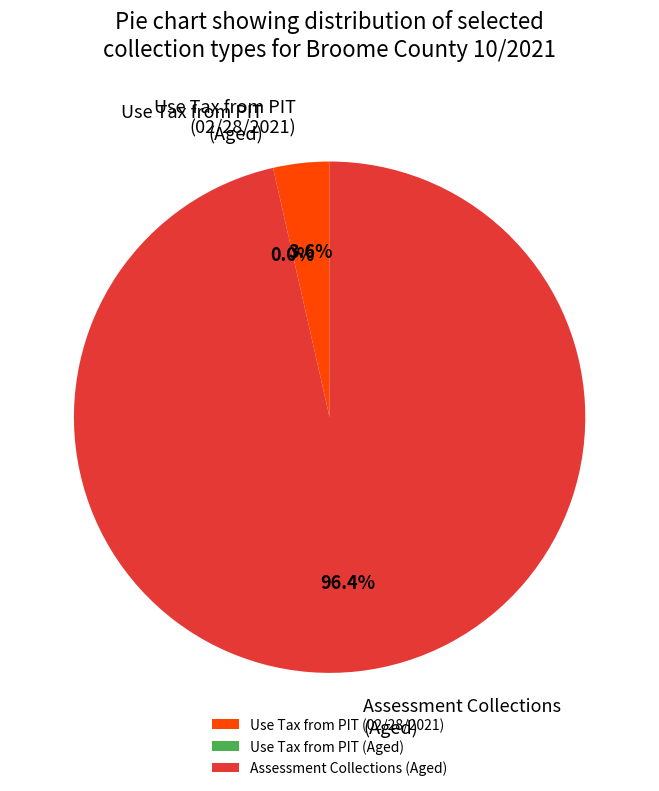

Which has a higher value, Use Tax from PIT (02/28/2021) or Assessment Collections (Aged)?

Assessment Collections (Aged)